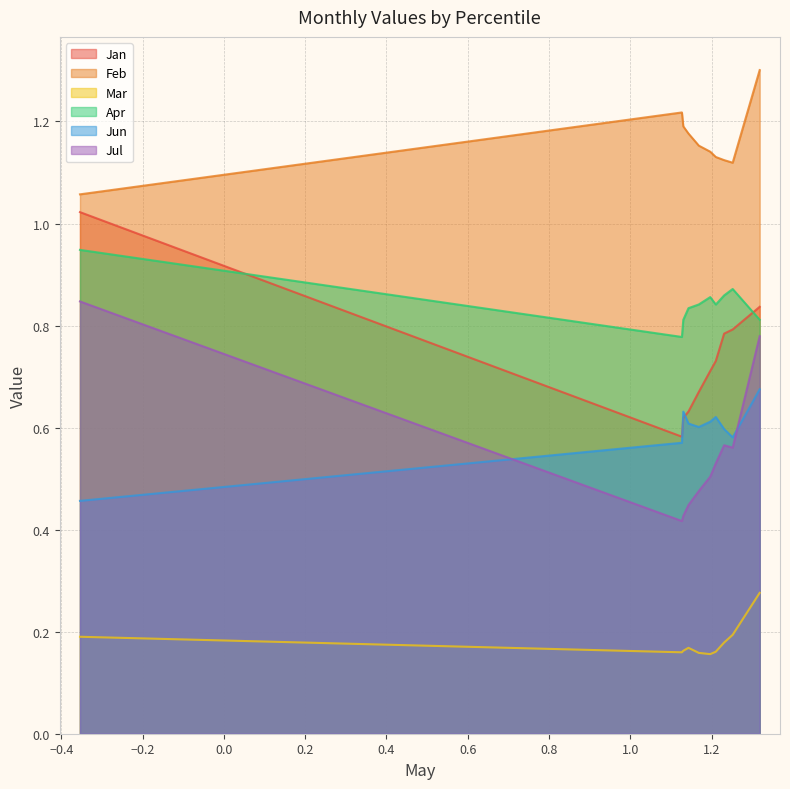

Reading right to left, transcribe all the data shown in this chart.

Jan: 0.8	0.8	0.8	0.7	0.7	0.7	0.6	0.6	0.6	1.0
Feb: 1.3	1.1	1.1	1.1	1.1	1.2	1.2	1.2	1.2	1.1
Mar: 0.3	0.2	0.2	0.2	0.2	0.2	0.2	0.2	0.2	0.2
Apr: 0.8	0.9	0.9	0.8	0.9	0.8	0.8	0.8	0.8	0.9
Jun: 0.7	0.6	0.6	0.6	0.6	0.6	0.6	0.6	0.6	0.5
Jul: 0.8	0.6	0.6	0.5	0.5	0.5	0.4	0.4	0.4	0.8